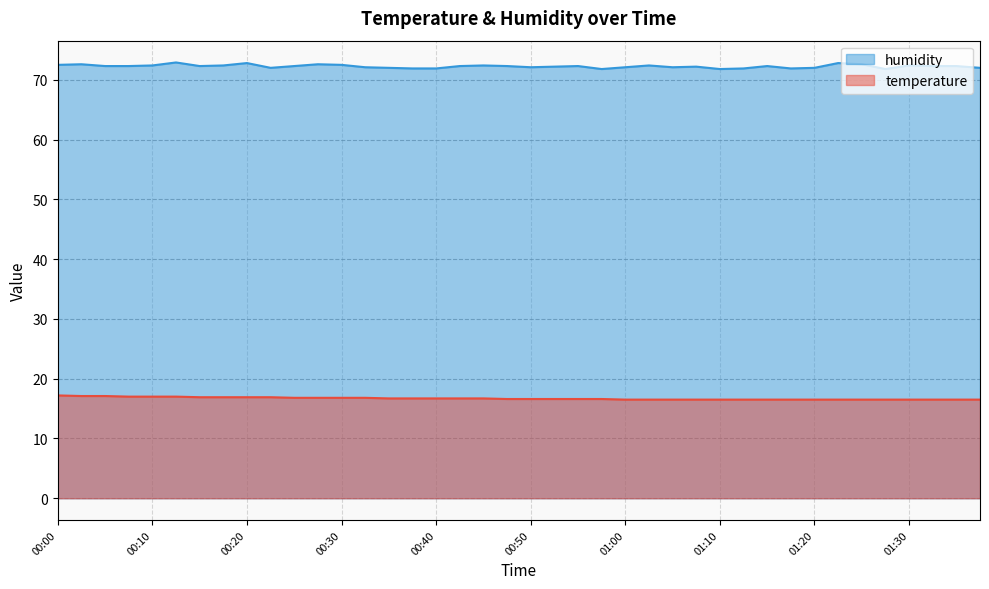

What is the maximum value for temperature?

17.2